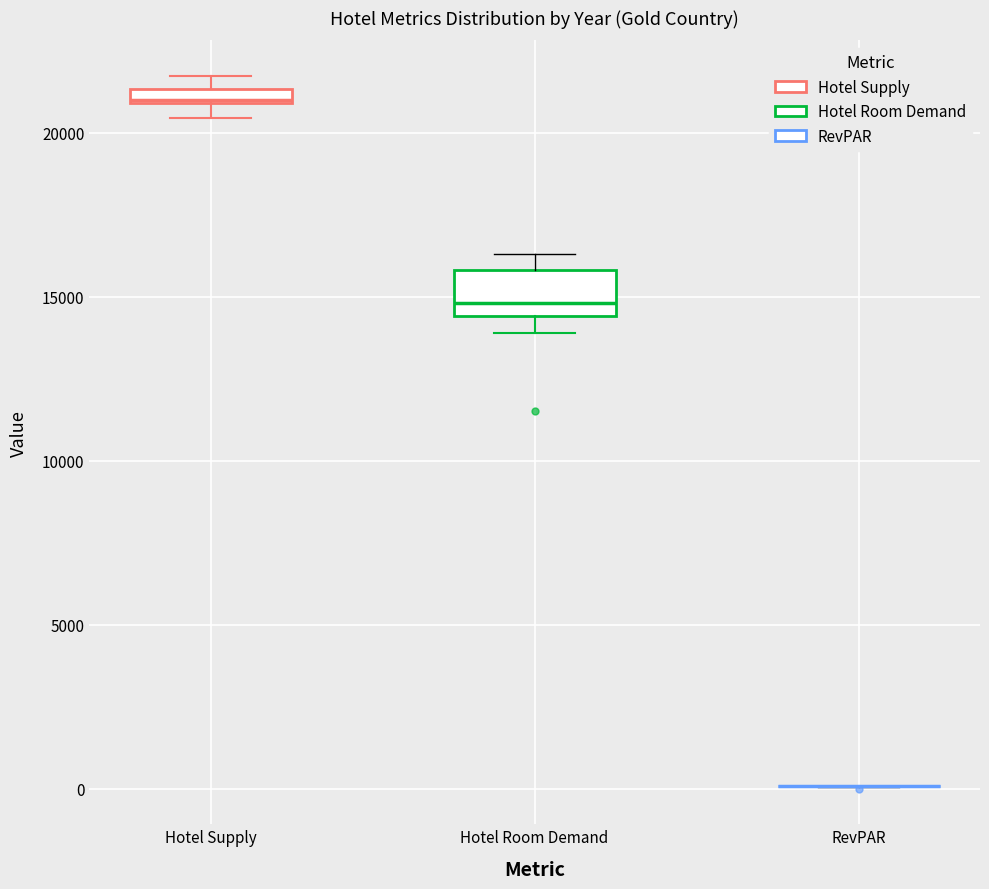

Which box is the tallest, from its lower edge to its upper edge?

Hotel Room Demand